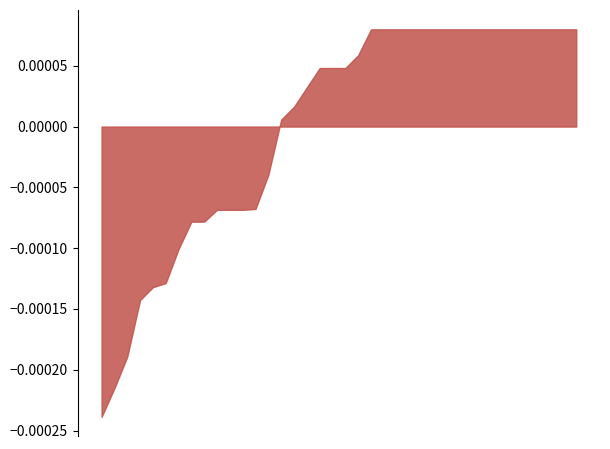

The 保障人口数 series shows 1 at 严允明. True or false?

False